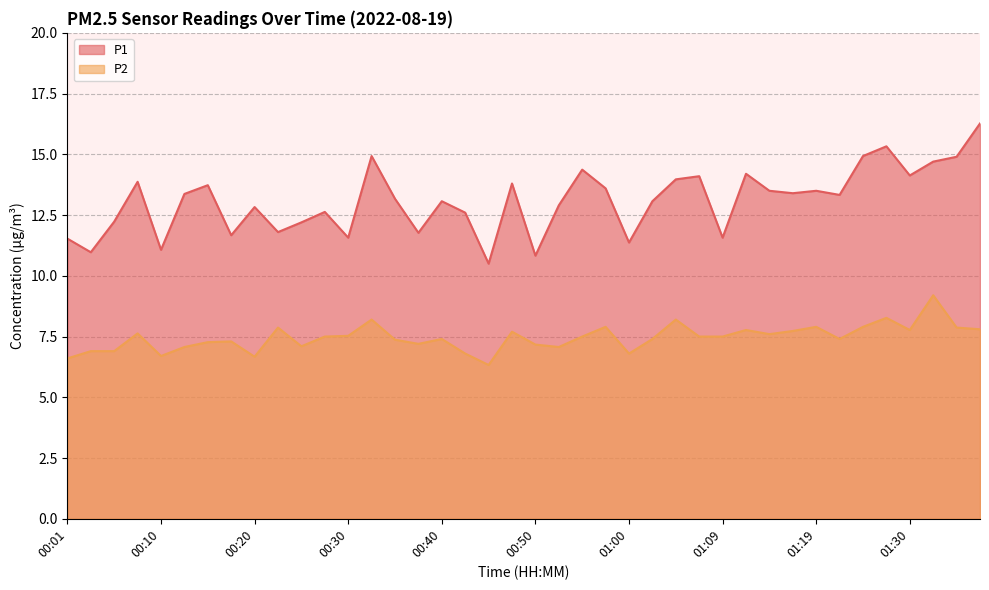

Is the value of P2 at 01:07 greater than the value of P1 at 00:45?

No